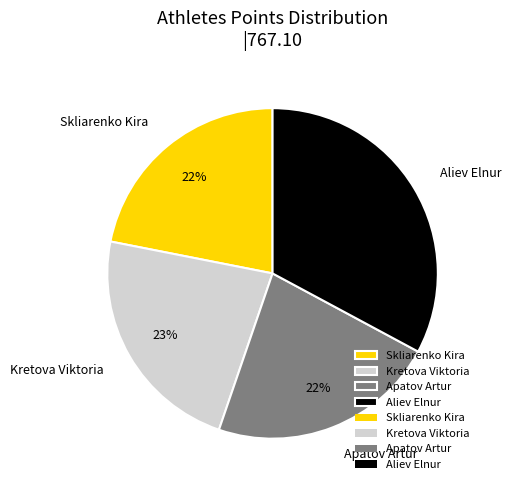

Does any single category account for the majority?

No